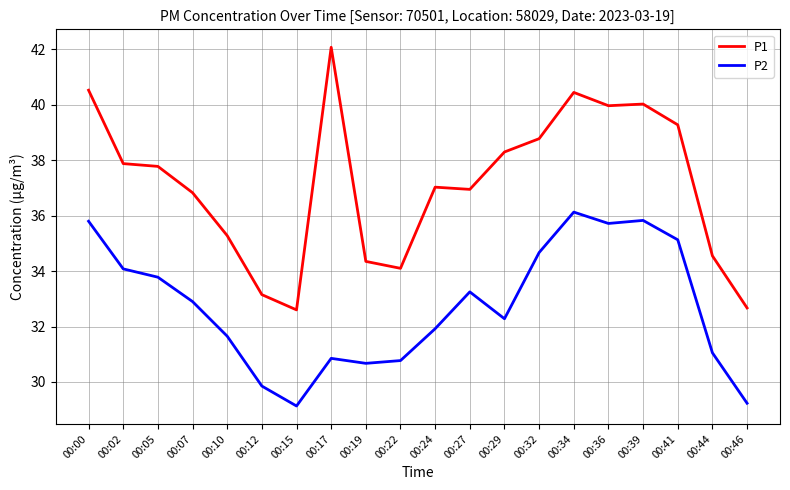

Is it true that P2 equals 14.6 at 00:17?

False